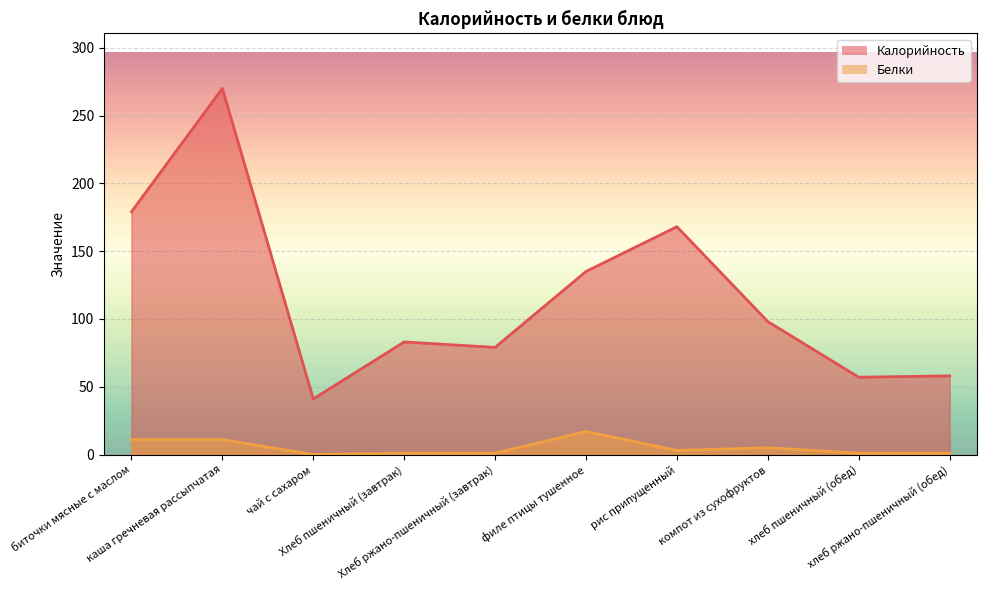

Rank the categories by Белки value from lowest to highest.

чай с сахаром, Хлеб пшеничный (завтрак), Хлеб ржано-пшеничный (завтрак), хлеб пшеничный (обед), хлеб ржано-пшеничный (обед), рис припущенный, компот из сухофруктов, биточки мясные с маслом, каша гречневая рассыпчатая, филе птицы тушенное